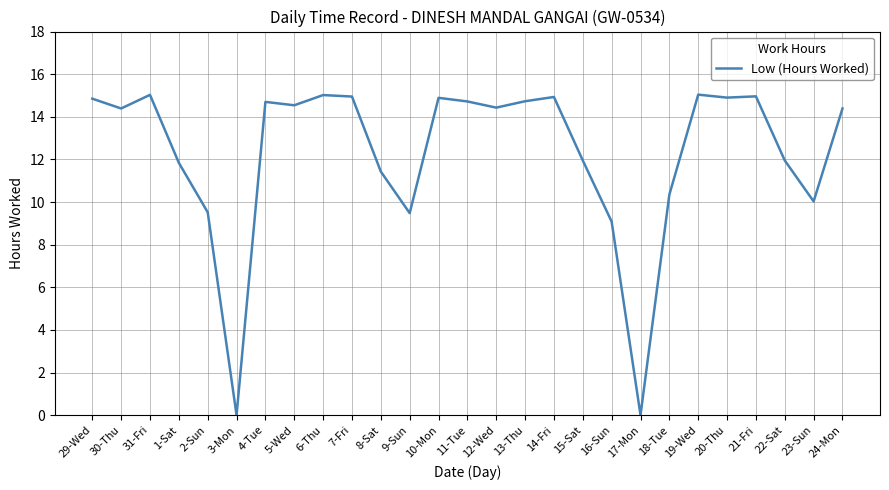

What is the difference between the maximum and second lowest values?

15.0